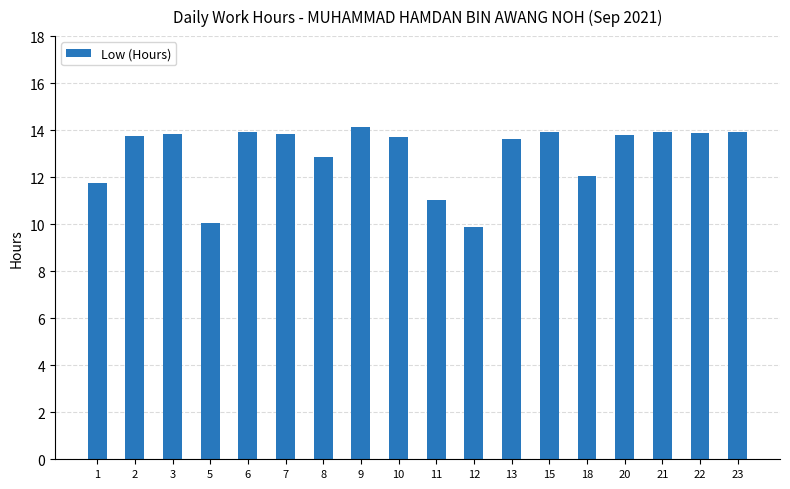

Which category has the highest value across all series?

9